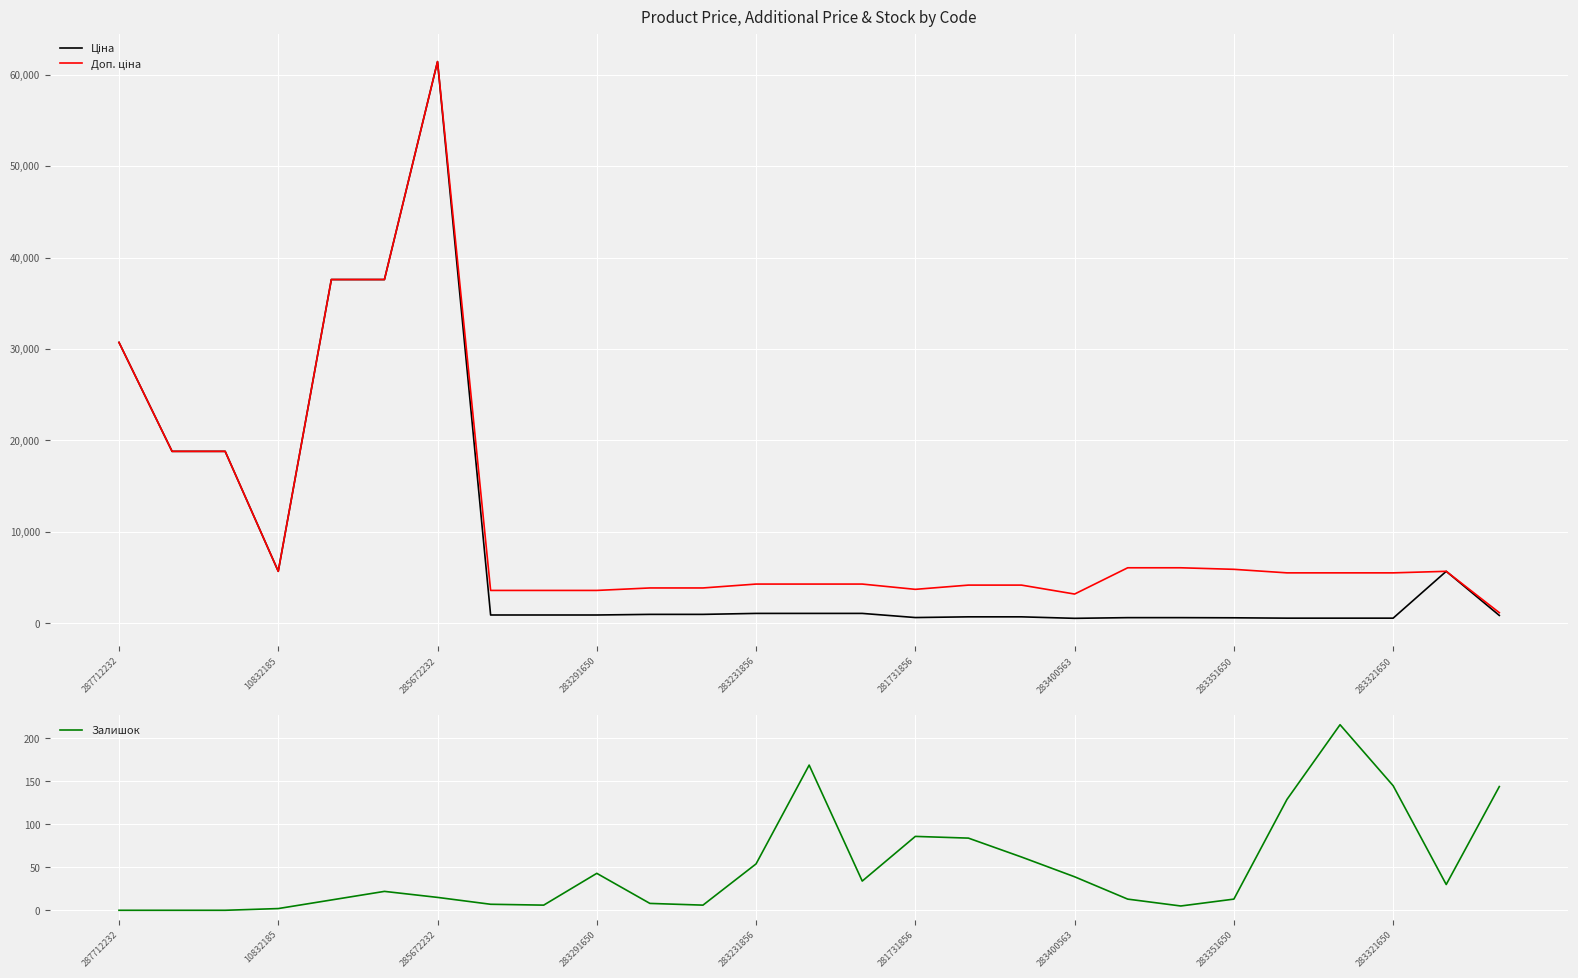

True or false: Залишок has a value of 0 at 287712232.

True